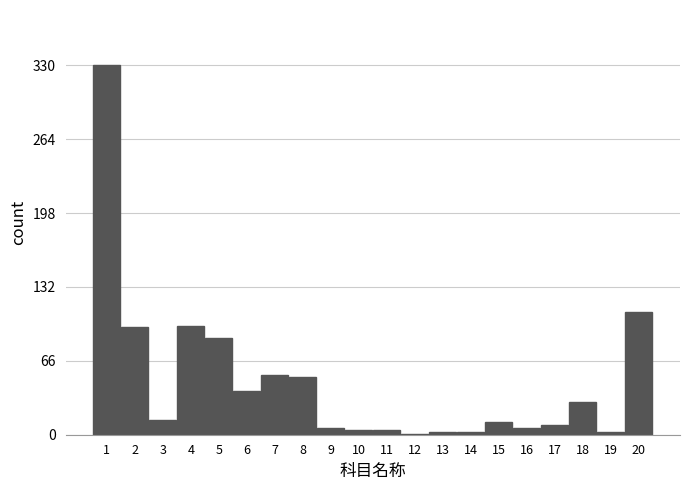

The value at 20 is 109.2. True or false?

True